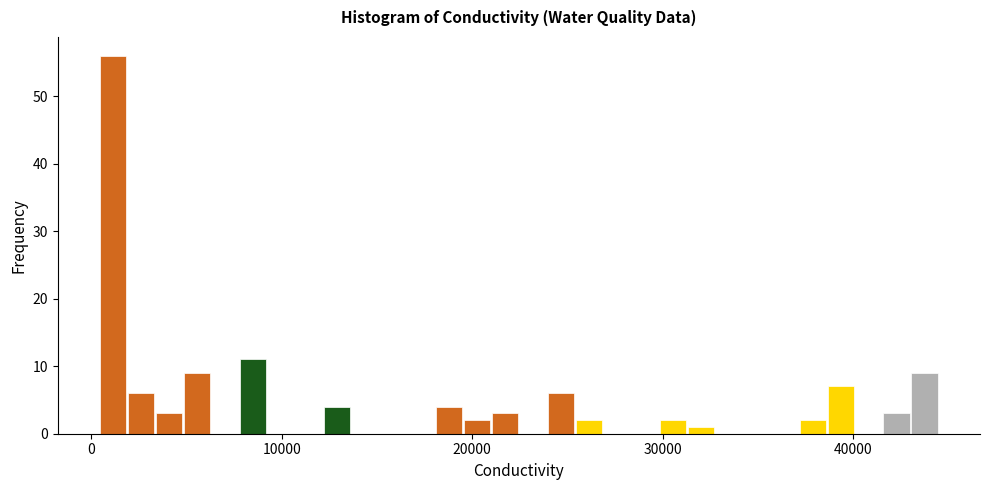

Read against the x-axis, roughly where is the centre of the tallest bar?

1000